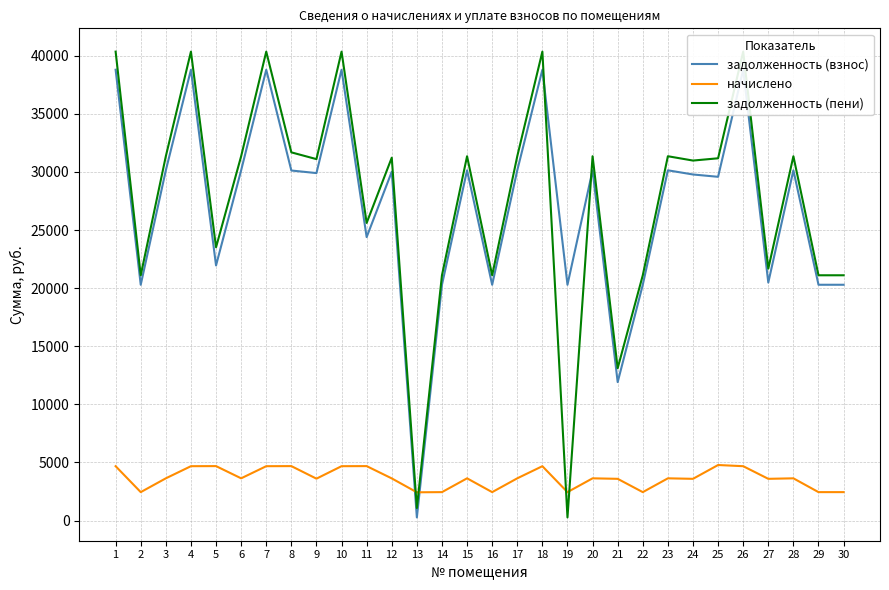

Does the chart have visible grid lines?

Yes